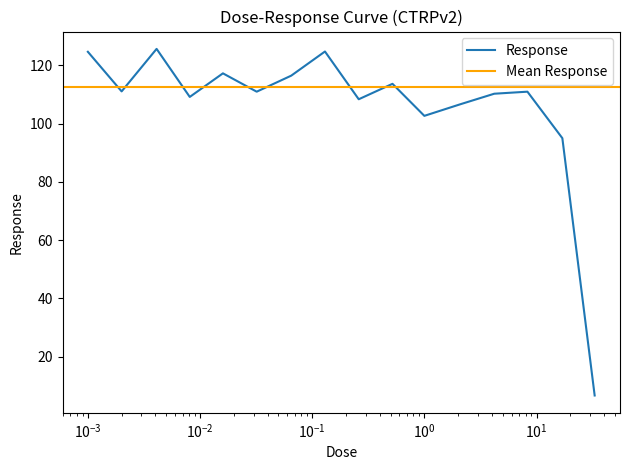

Where is the first local maximum?

0.0041